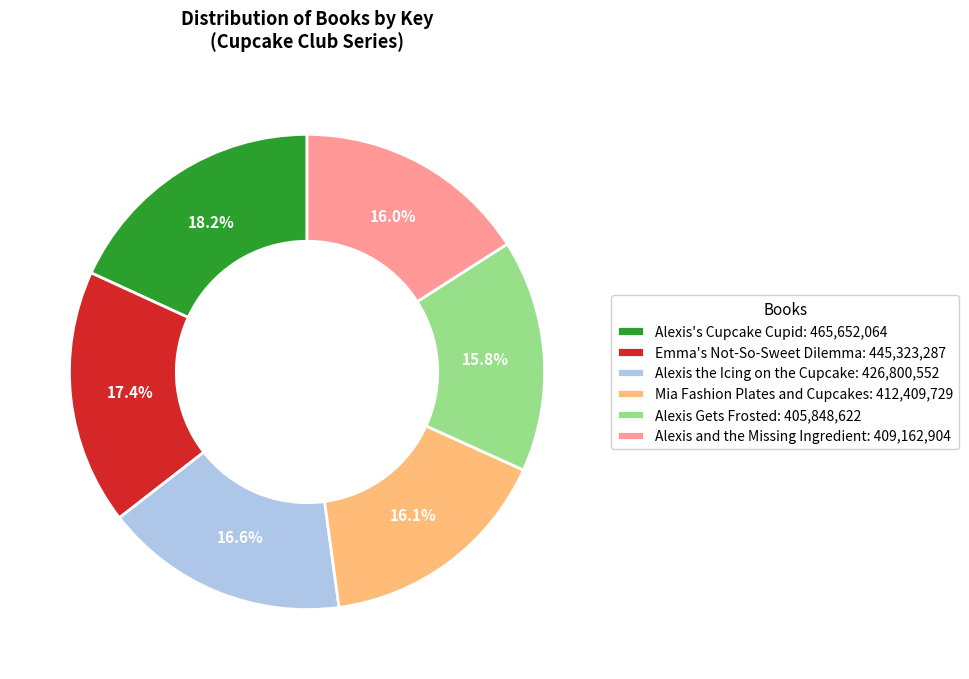

What percentage is the Alexis and the Missing Ingredient slice, to the nearest percent?

16%